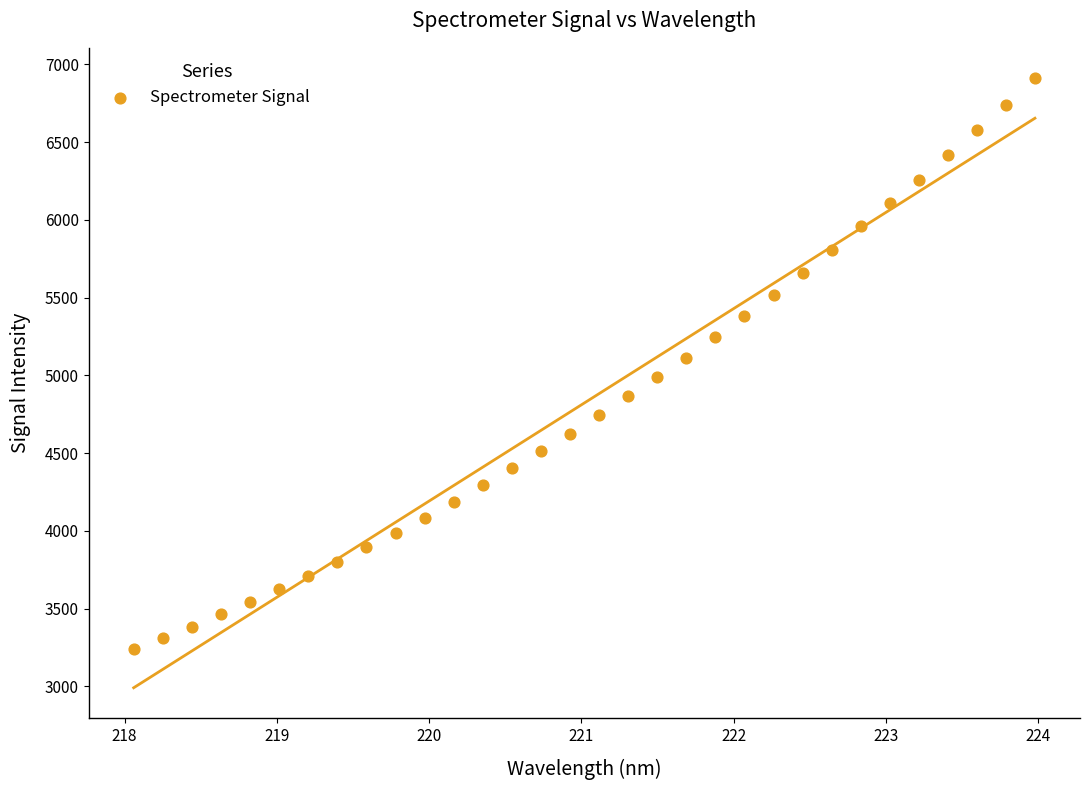

What is the range of Y values (max minus min)?

3671.8